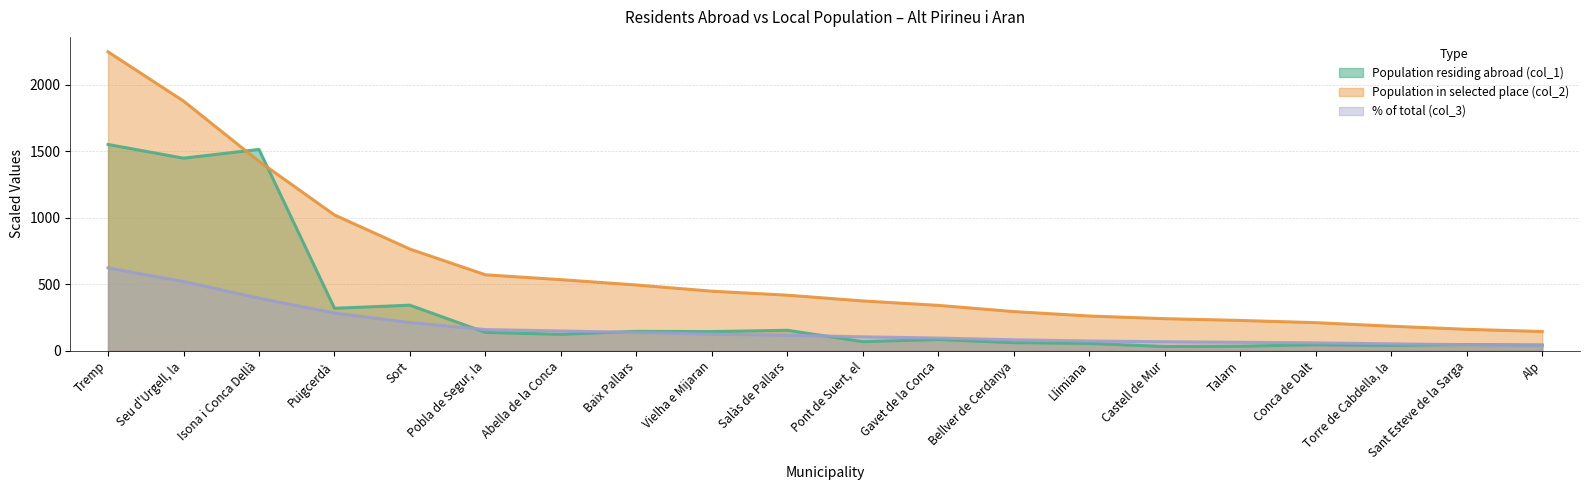

True or false: % of total (col_3) has more than 0 interior local peaks.

False